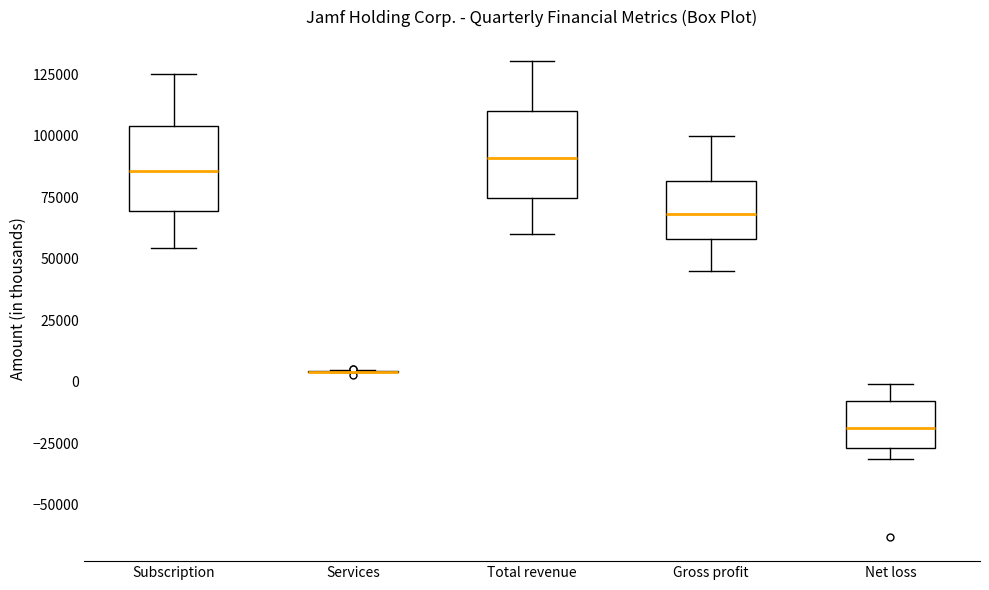

Reading left to right, transcribe this box plot: for each box, give where its median line is, the range the box spans, and where its two whiskers end, as read against the y-axis. The values are not printed on the chart, so give them approximately, as read against the axis.

Subscription: median 85000, box 70000 to 105000, whiskers 55000 to 125000
Services: box collapsed to a line at 5000, whiskers 5000 to 5000
Total revenue: median 90000, box 75000 to 110000, whiskers 60000 to 130000
Gross profit: median 70000, box 60000 to 80000, whiskers 45000 to 100000
Net loss: median -20000, box -25000 to -10000, whiskers -30000 to 0